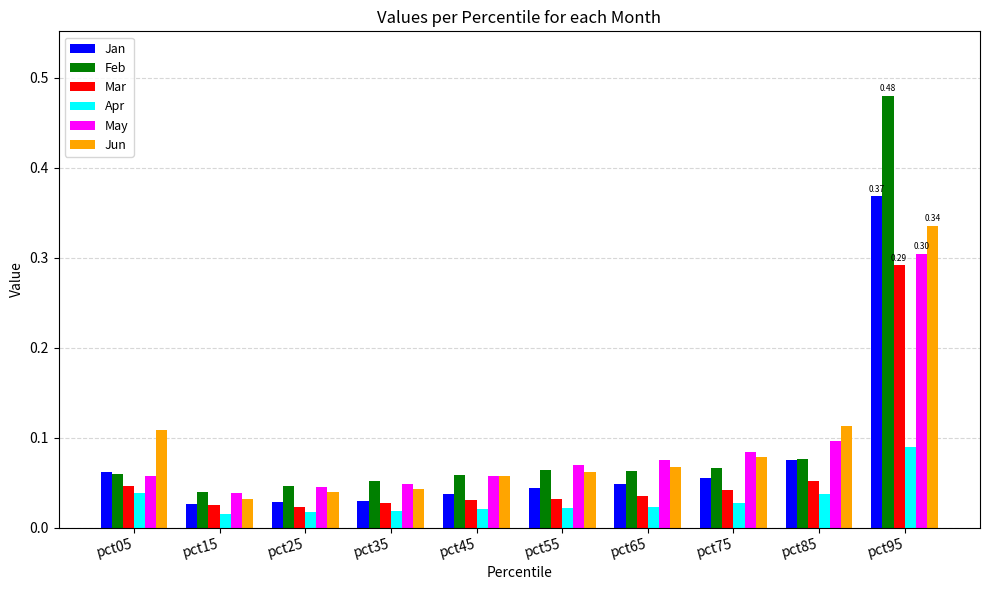

At which category is the sum across all series the highest?

pct95